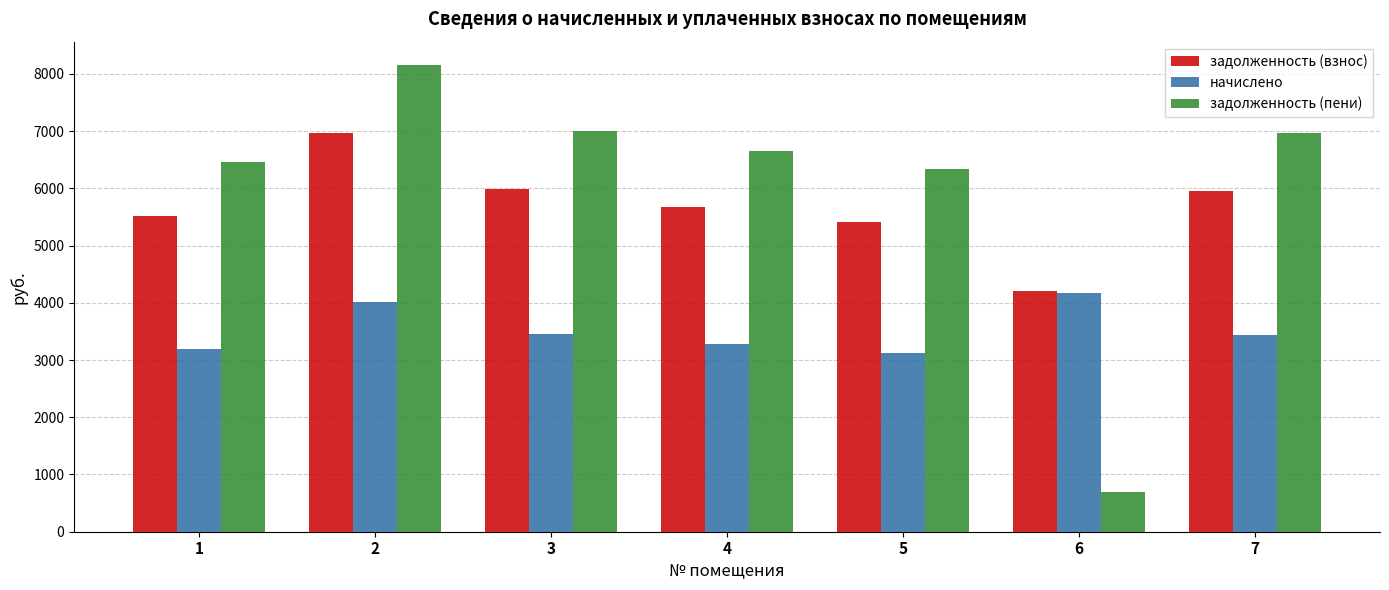

What are all the series names shown in the legend?

задолженность (взнос), начислено, задолженность (пени)